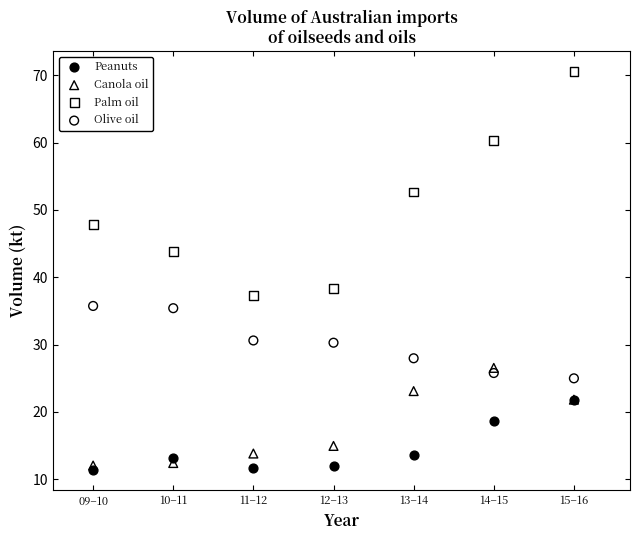

Which series has the widest spread of Y values?

Palm oil